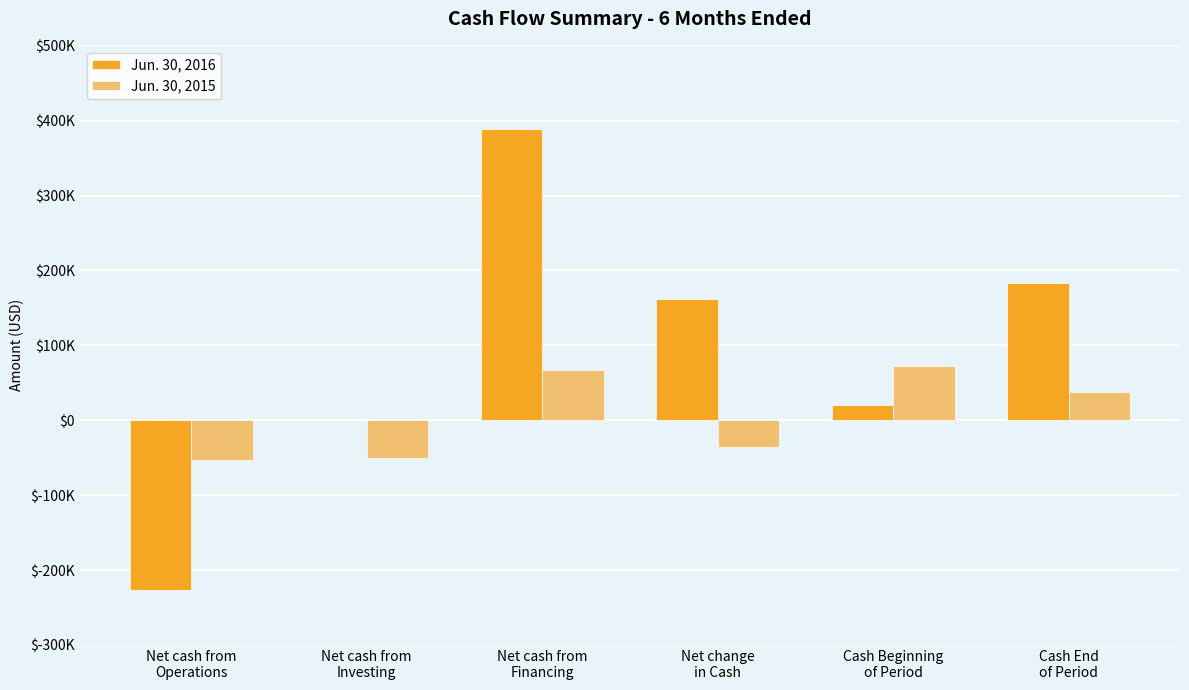

At Cash End
of Period, list the series in order from largest to smallest.

Jun. 30, 2016, Jun. 30, 2015